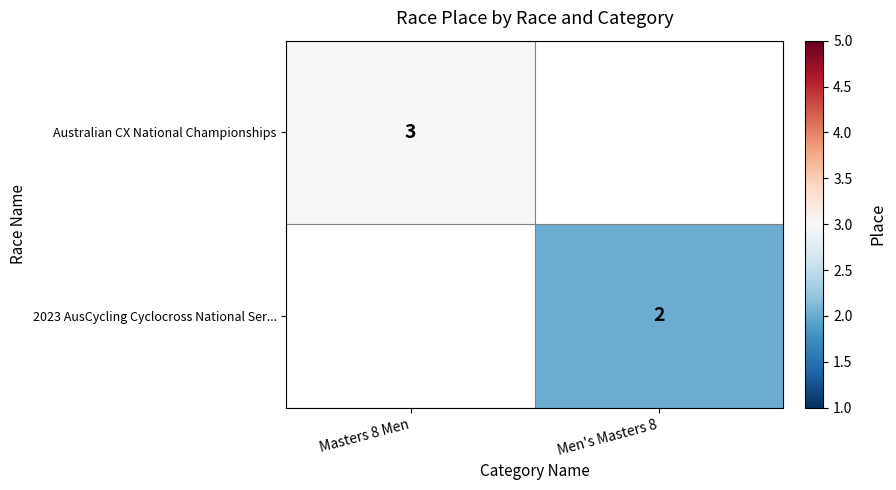

Count the number of categories in the chart.

2